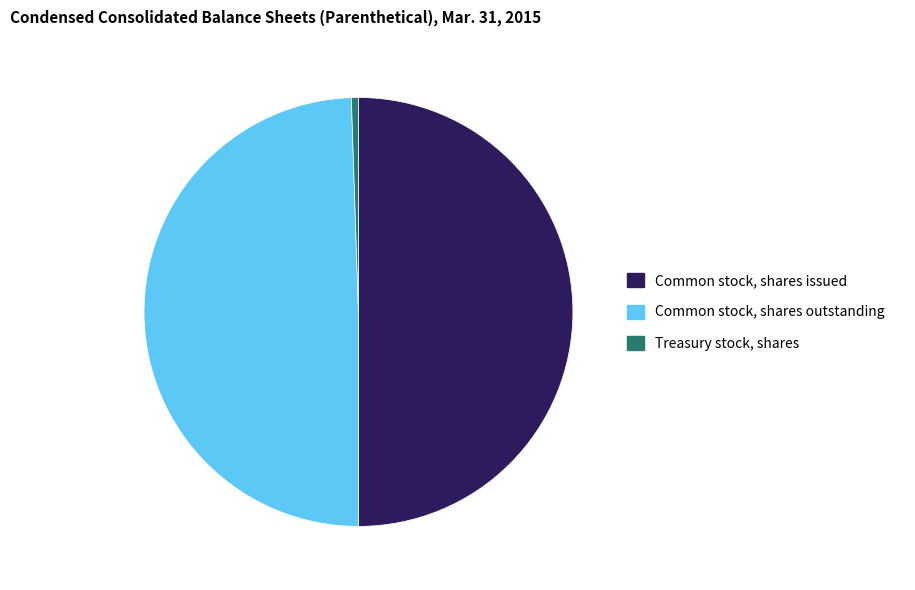

The Treasury stock, shares slice represents 11% of the pie. True or false?

False